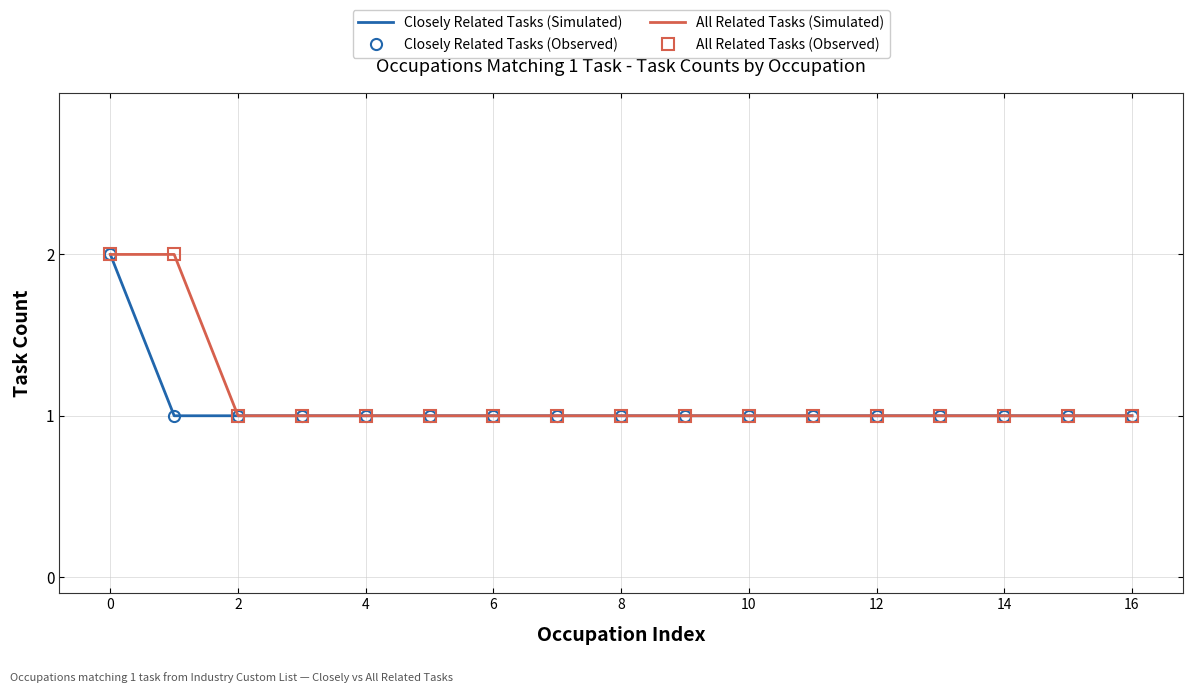

Where is All Related Tasks (Simulated) nearest to the value 1?

2